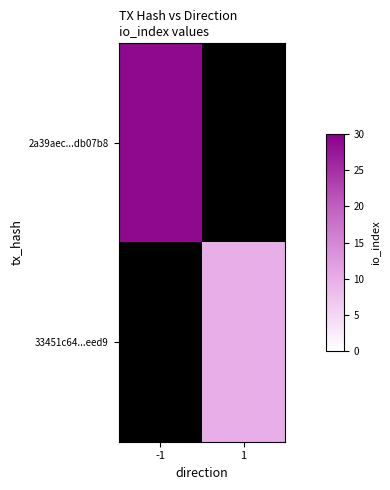

Reading left to right, extract all data points from this chart.

2a39aec...db07b8: -1=29	1=0
33451c64...eed9: -1=0	1=10